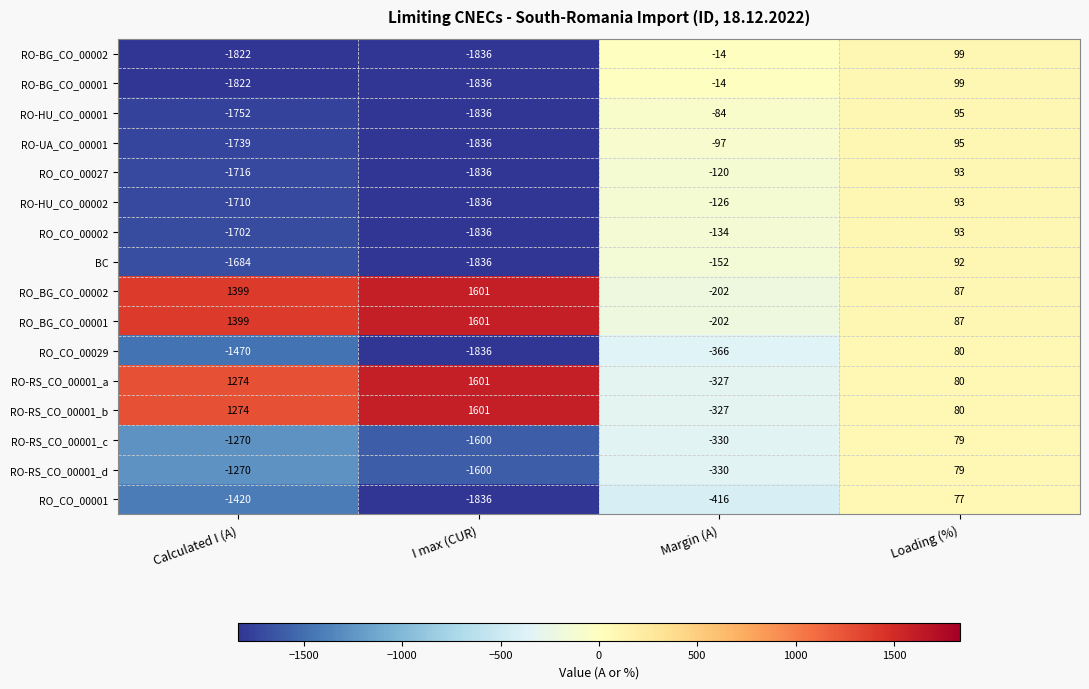

What is the total value across all series at I max (CUR)?

-15156